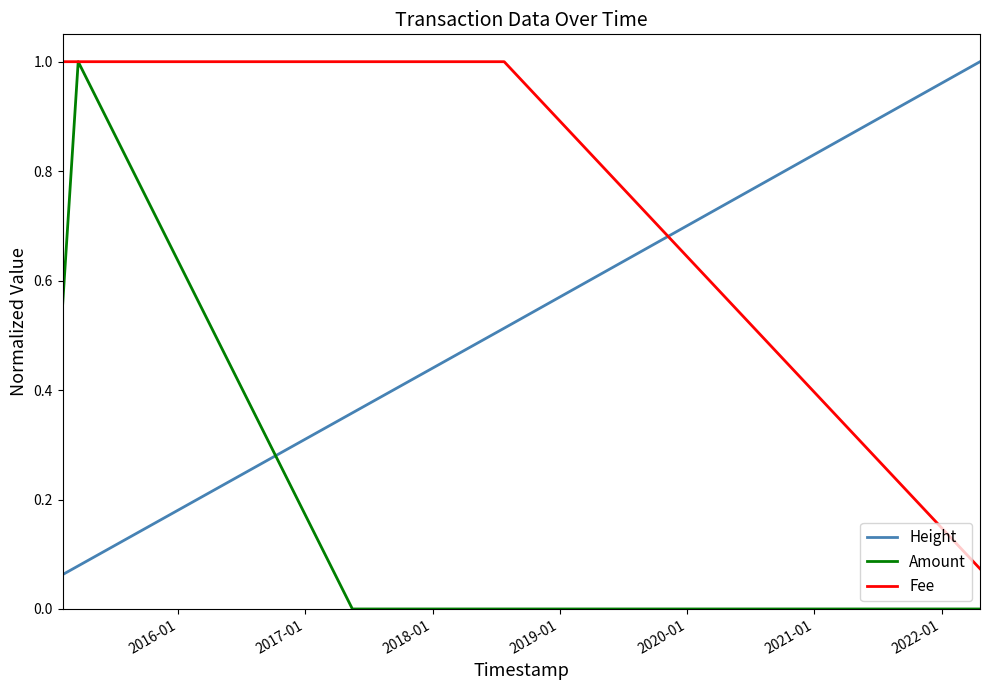

Which series has the widest spread of values?

Amount